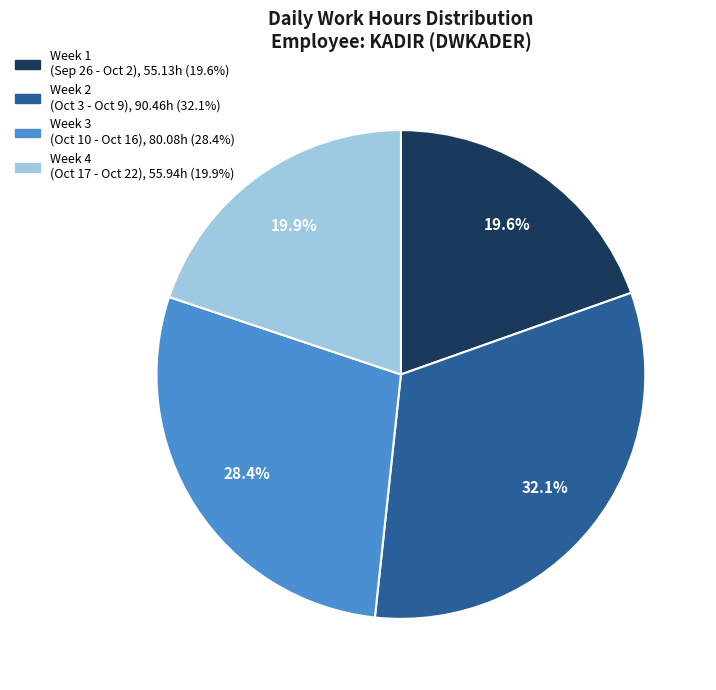

Is there a majority slice in this chart?

No